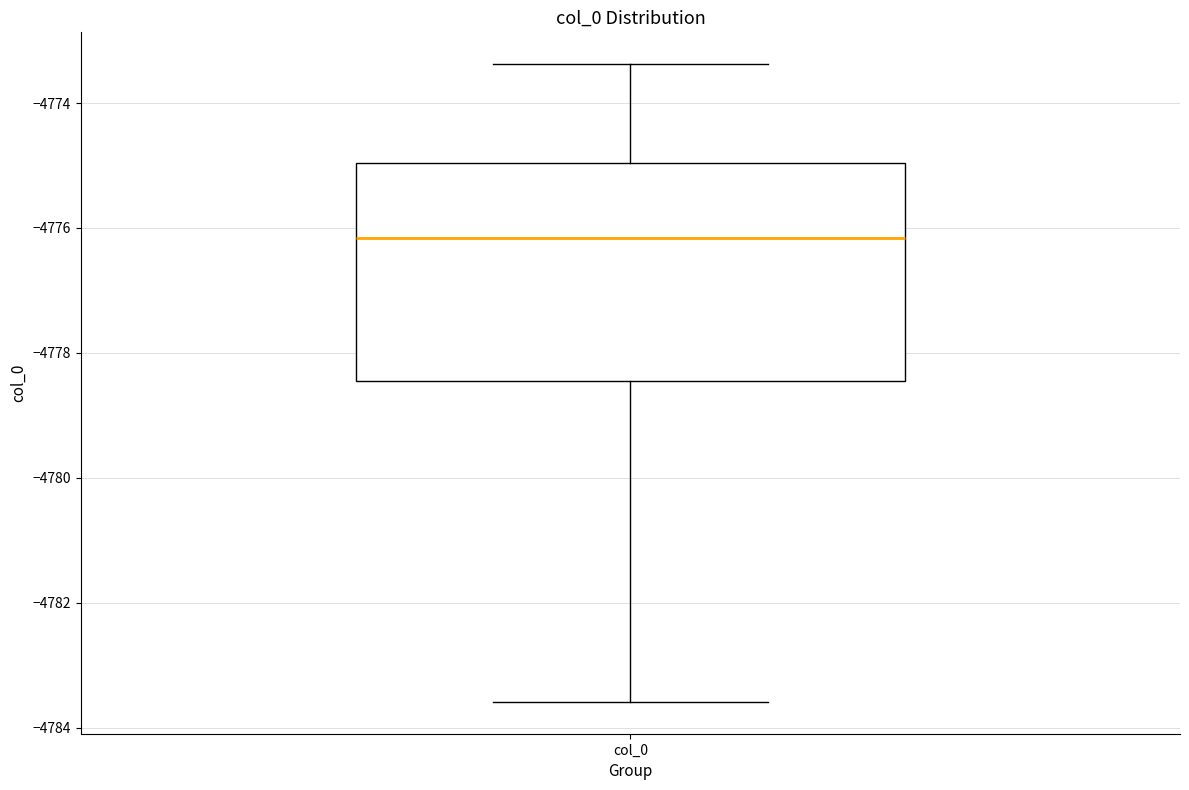

Read this box plot against the y-axis: the position of the median line, the range covered by the box, and the ends of both whiskers. The values are not printed on the chart, so give them approximately, as read against the axis.

median -4776.2, box -4778.4 to -4775.0, whiskers -4783.6 to -4773.4